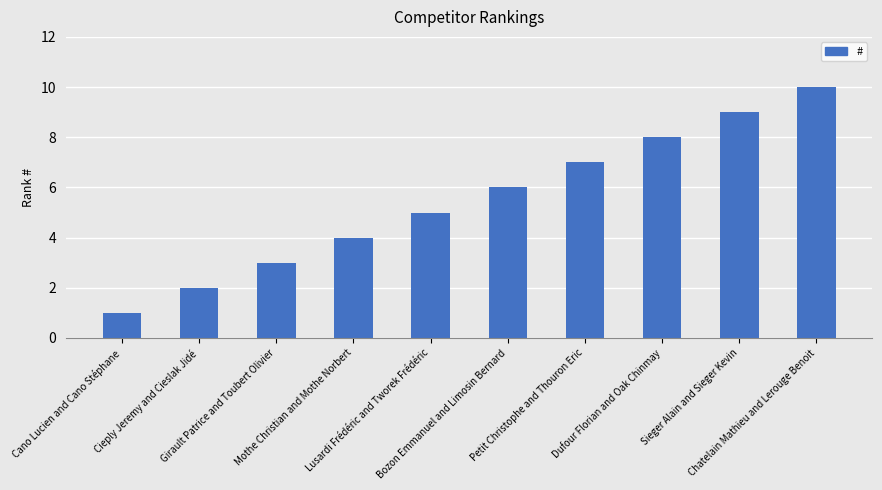

What is the average value?

6